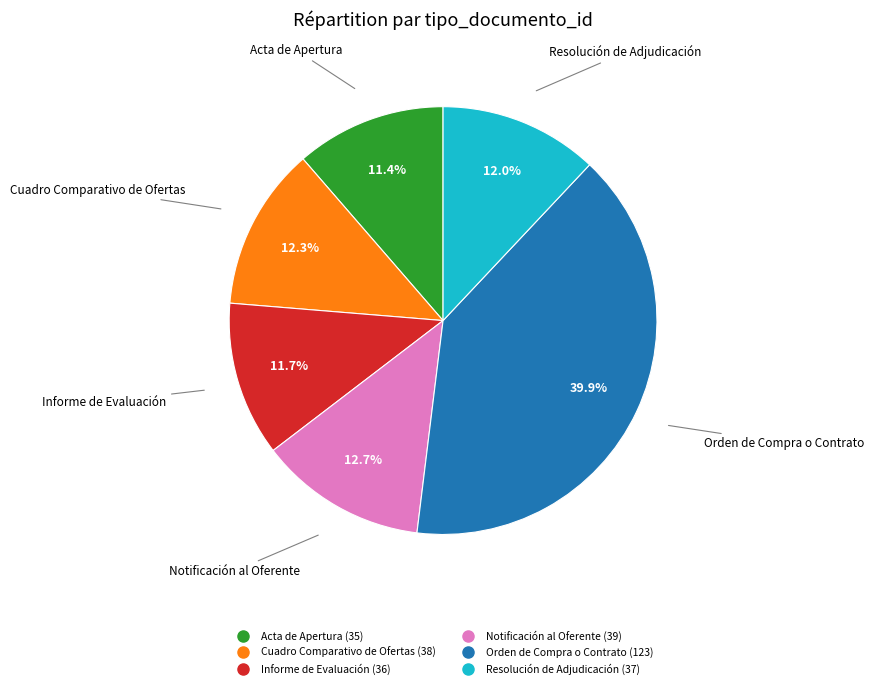

To the nearest percent, what is the average slice percentage?

17%